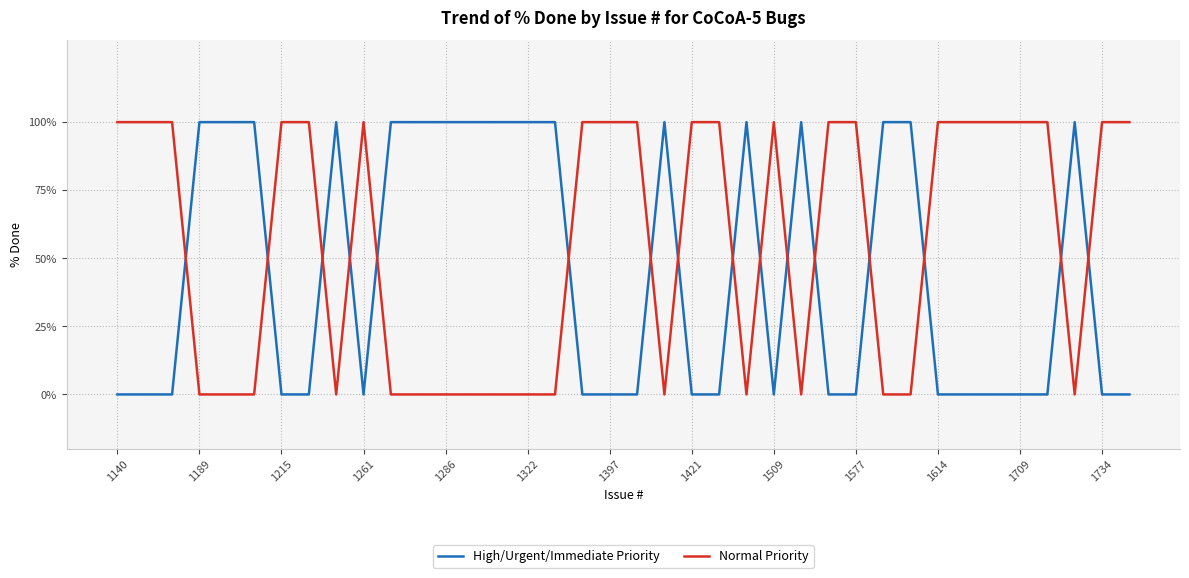

What is the maximum value for Normal Priority?

100